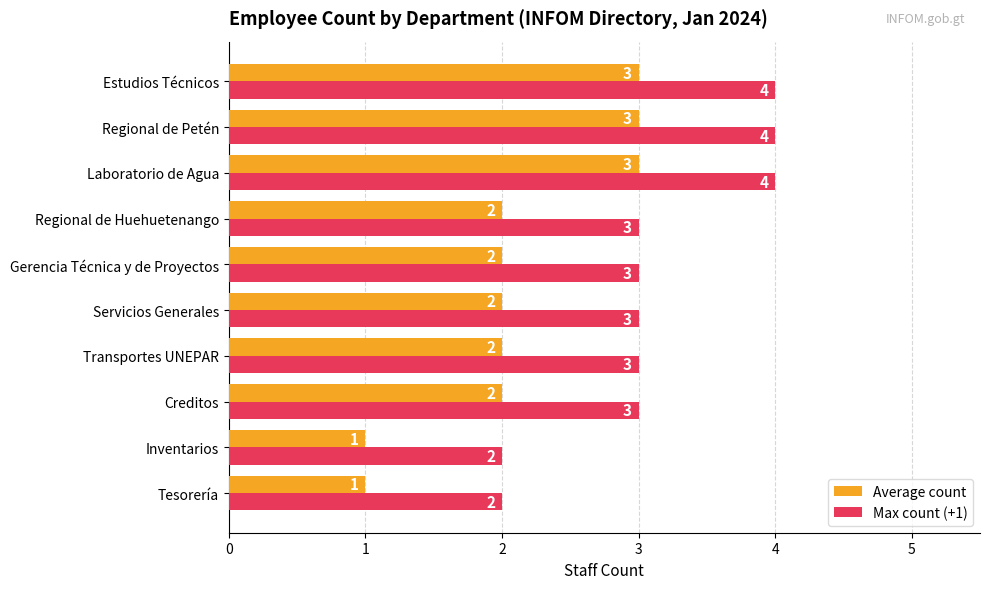

What value does the Max count (+1) series have at Laboratorio de Agua?

4